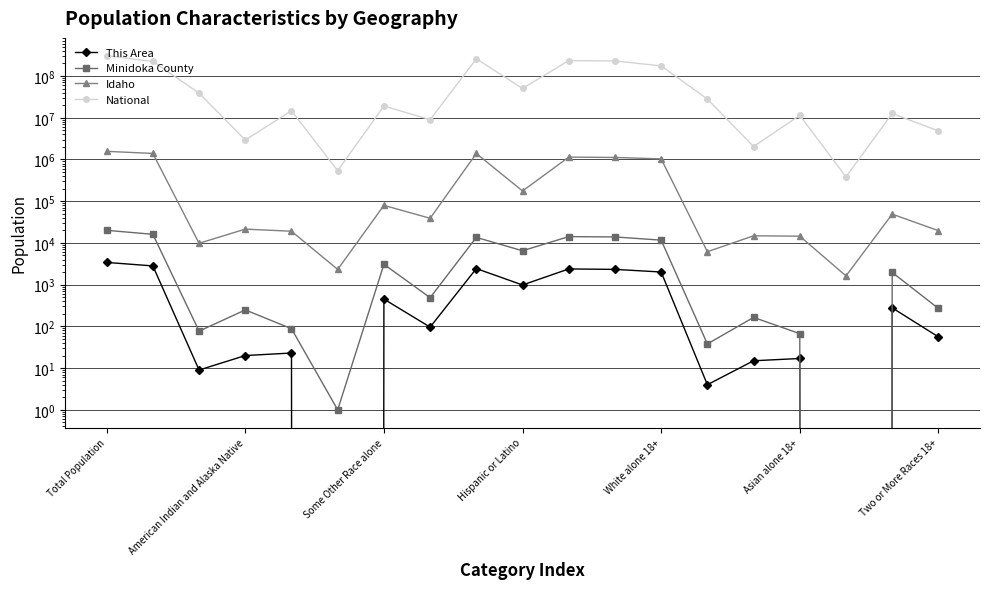

What are all the series names shown in the legend?

This Area, Minidoka County, Idaho, National